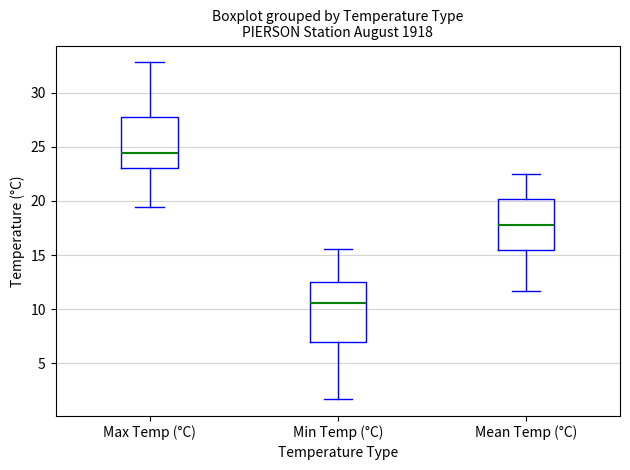

Which box has the lowest median line?

Min Temp (°C)